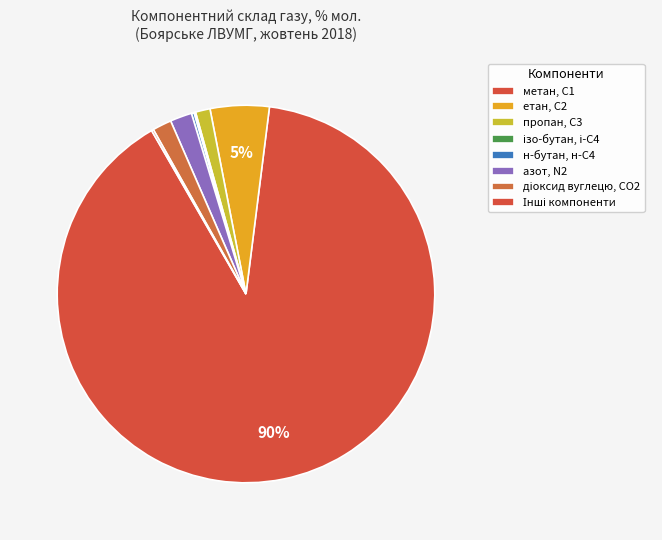

Does any single category account for the majority?

Yes